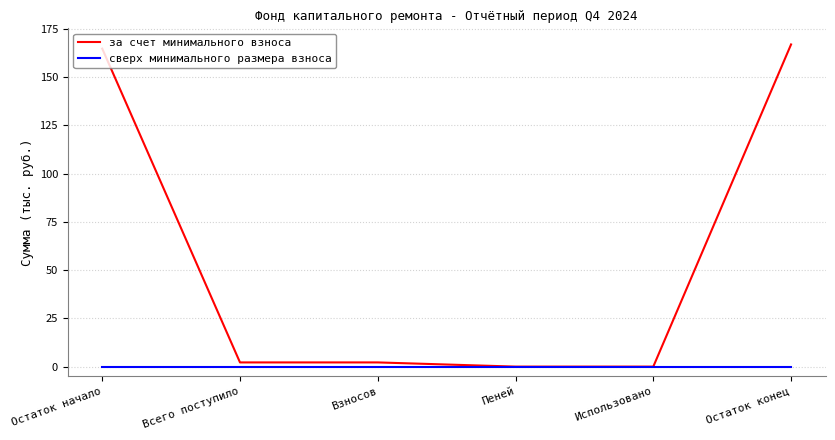

What position from the left is Пеней?

4